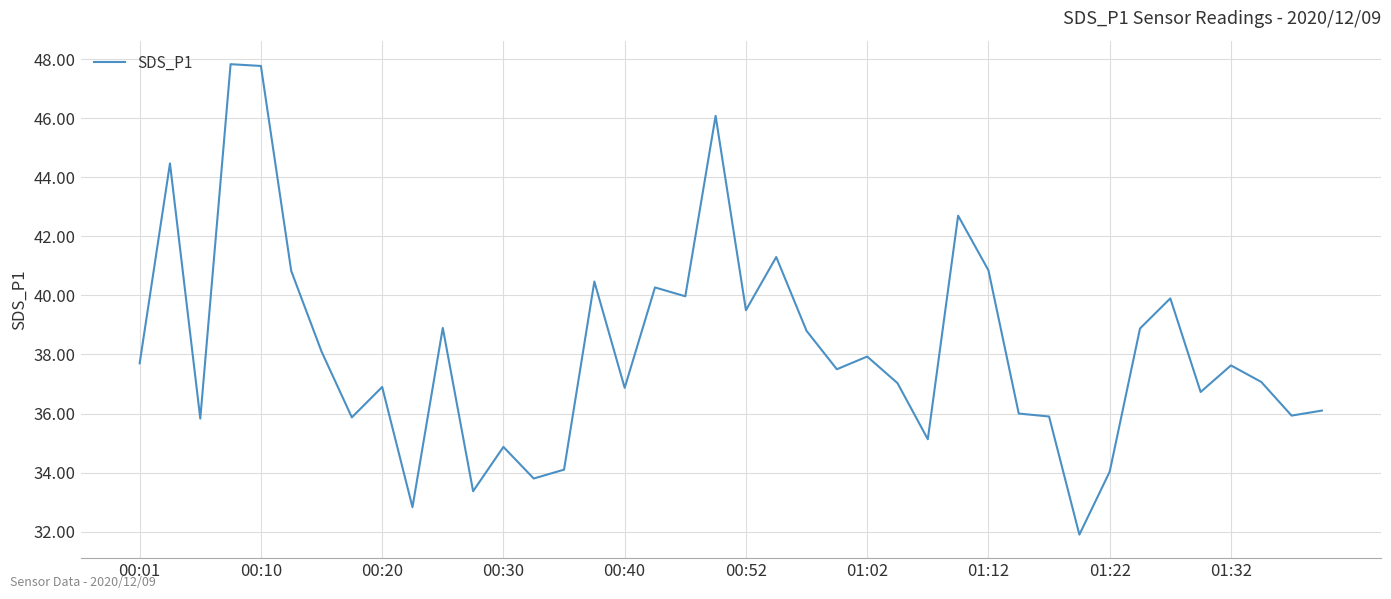

What is the difference between the maximum and minimum values?

15.9